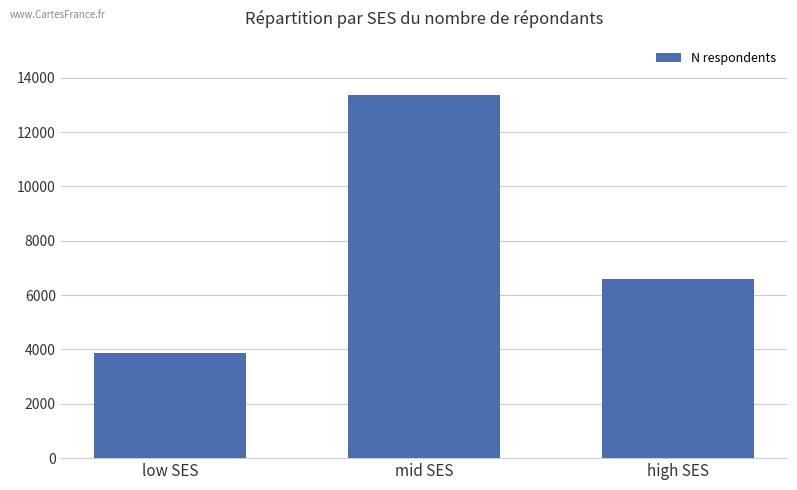

Rank the categories by value from highest to lowest.

mid SES, high SES, low SES